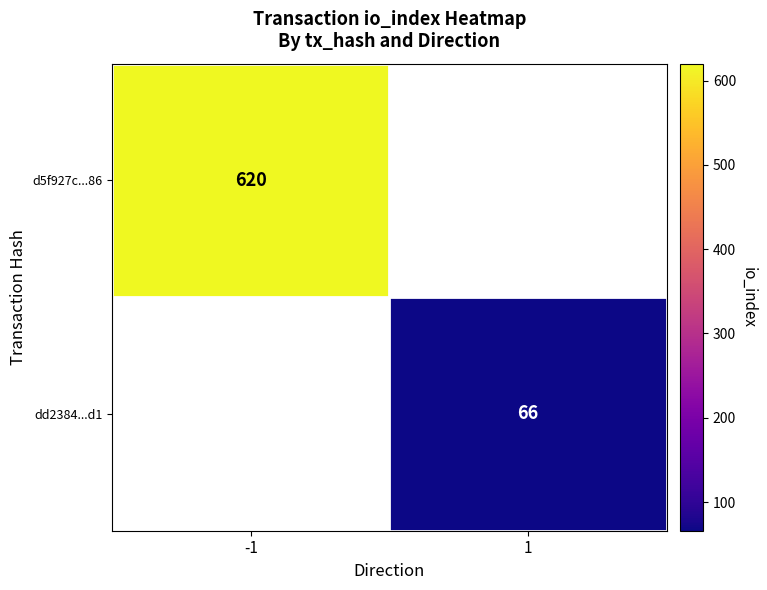

The d5f927c...86 series shows 620 at -1. True or false?

True